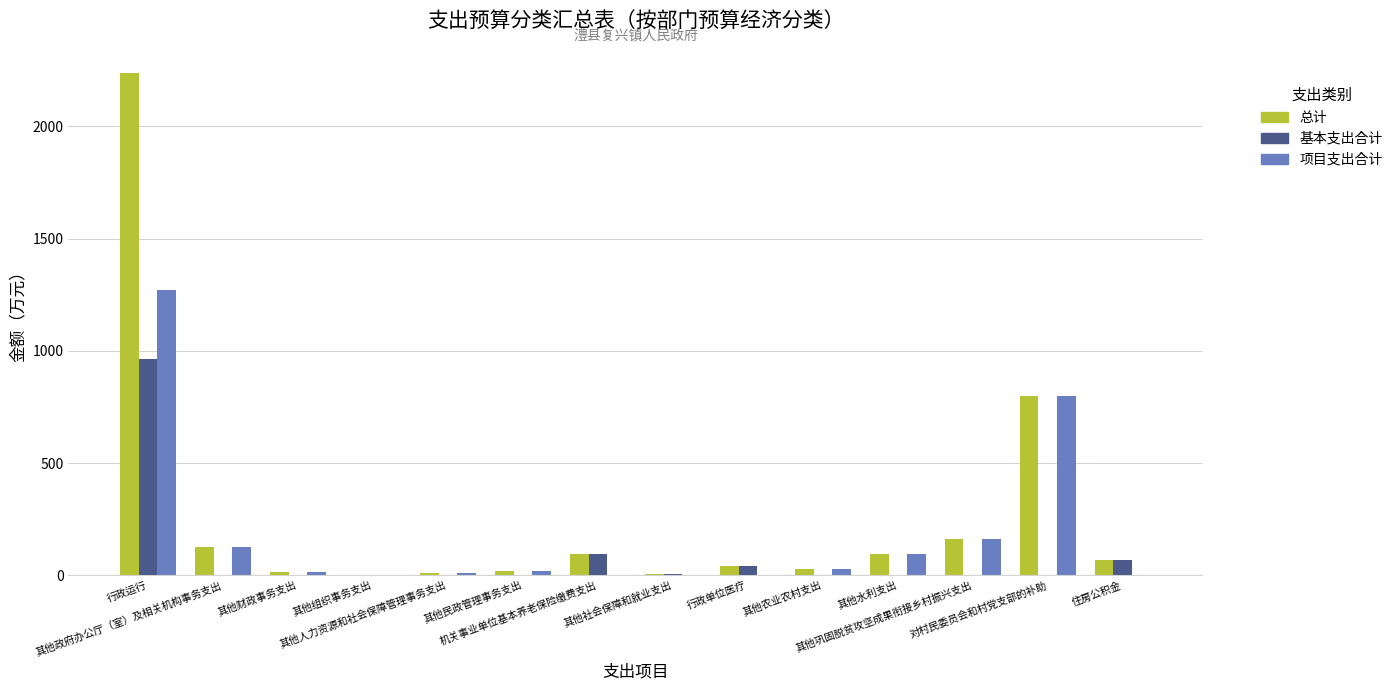

What is the sum of all 基本支出合计 values?

1177.6